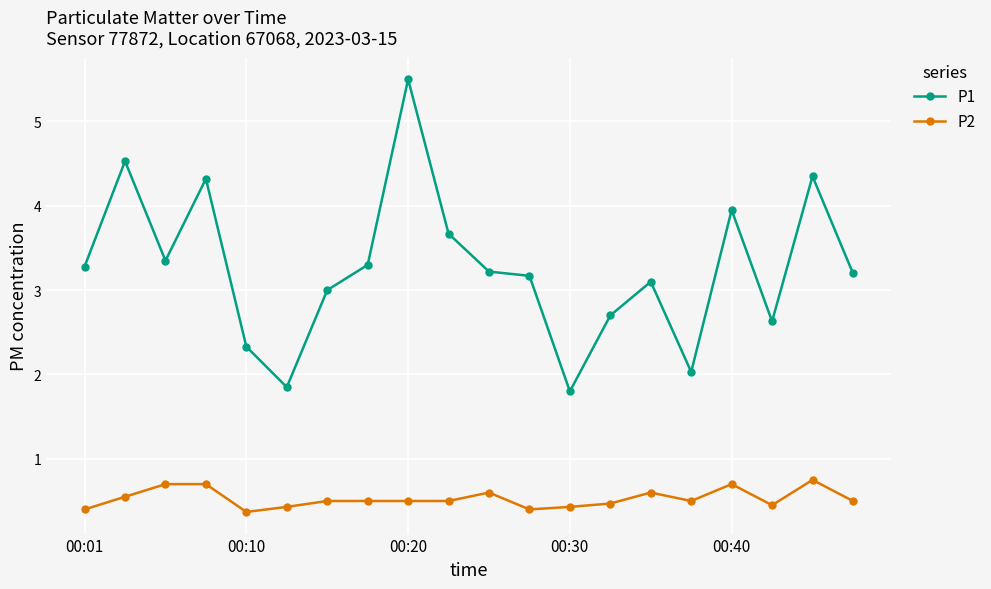

How many lines are shown in the chart?

2